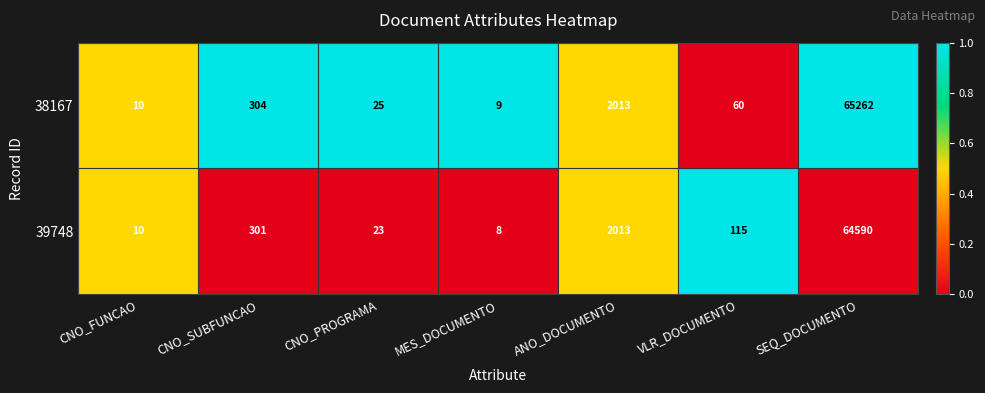

Which label corresponds to the largest value in the chart?

SEQ_DOCUMENTO